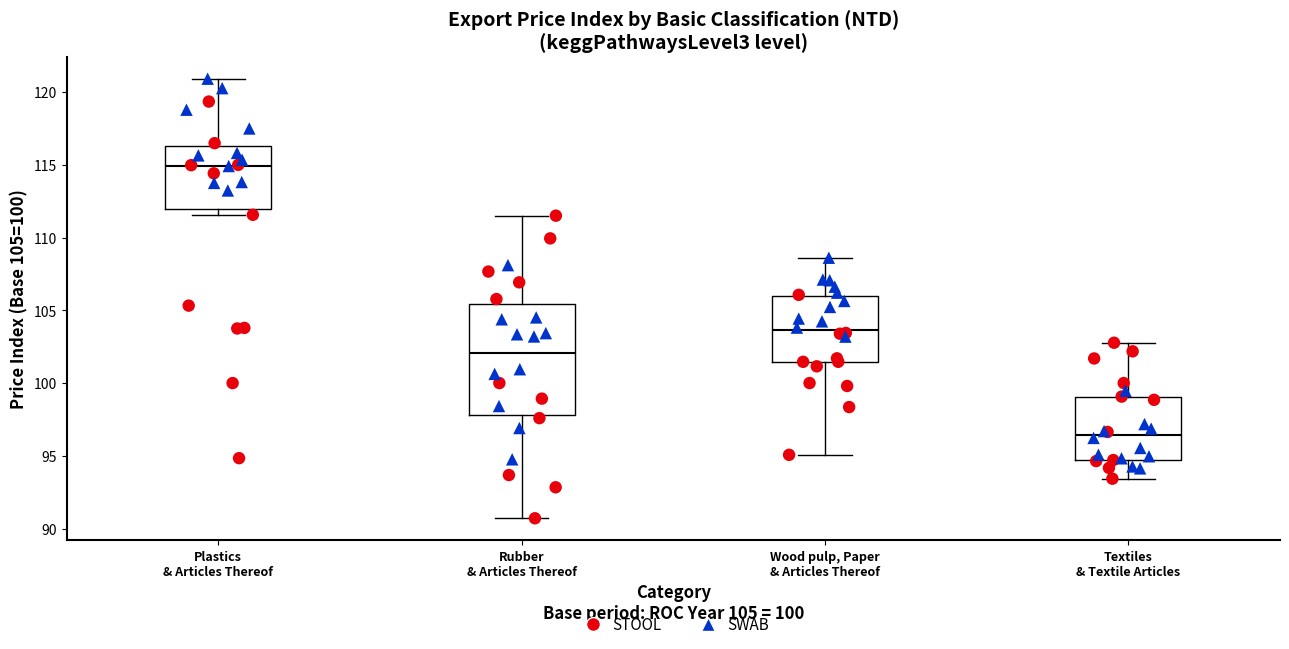

Where does the lower whisker of the box for Wood pulp, Paper & Articles Thereof end on the y-axis? The values are not printed on the chart, so give them approximately, as read against the axis.

95.0